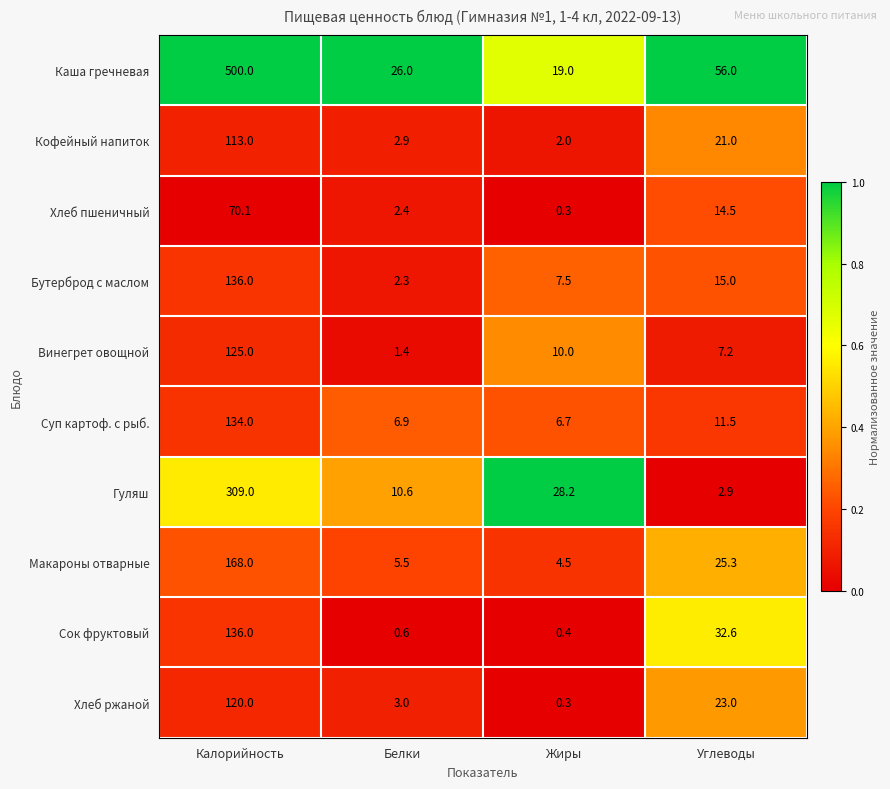

Is it true that Бутерброд с маслом equals 7.5 at Жиры?

True